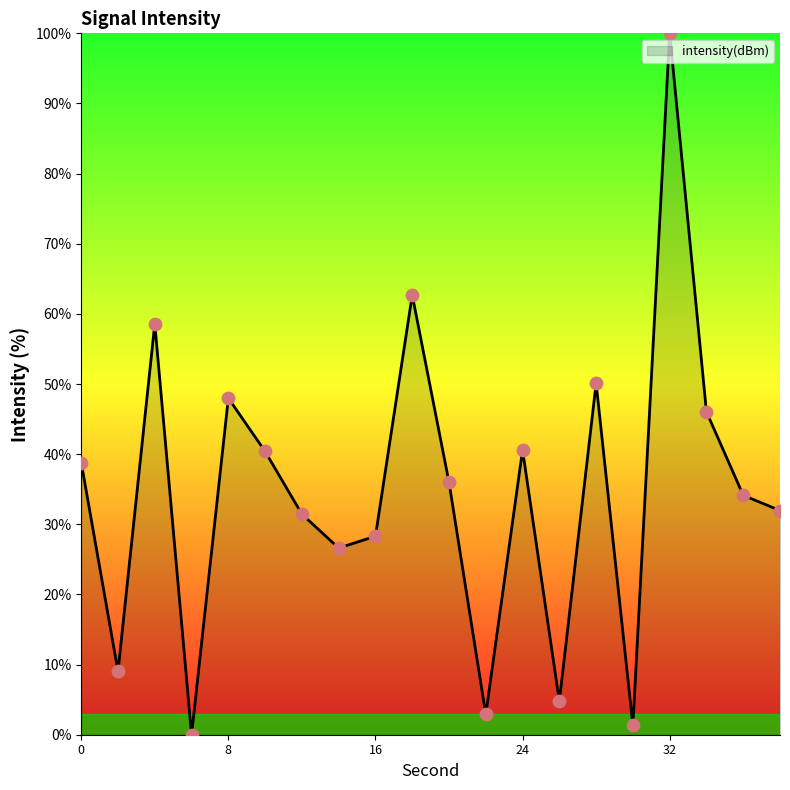

What is the maximum value shown in the chart?

100.0